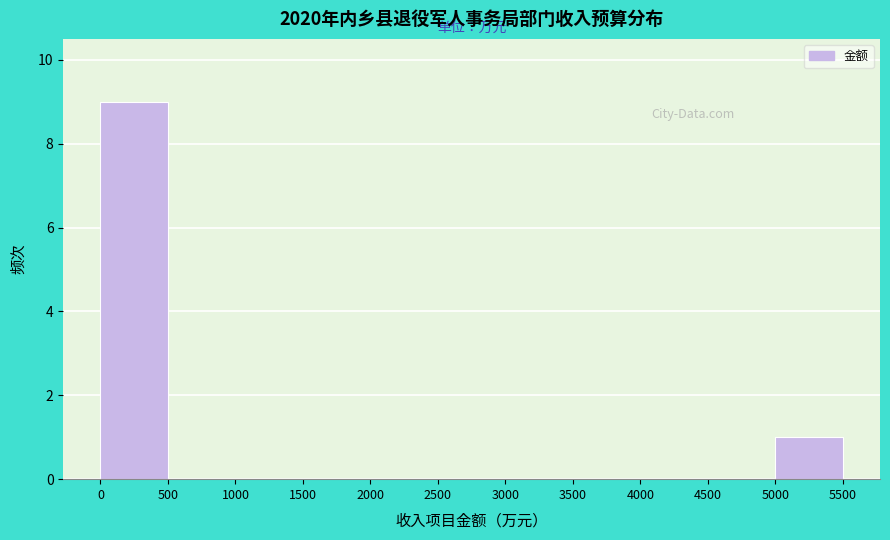

Reading left to right, list every bar in this chart as the range it spans on the x-axis followed by its height. The values are not printed on the chart, so give them approximately, as read against the axis.

0 to 500: 9
500 to 1000: 0
1000 to 1500: 0
1500 to 2000: 0
2000 to 2500: 0
2500 to 3000: 0
3000 to 3500: 0
3500 to 4000: 0
4000 to 4500: 0
4500 to 5000: 0
5000 to 5500: 1